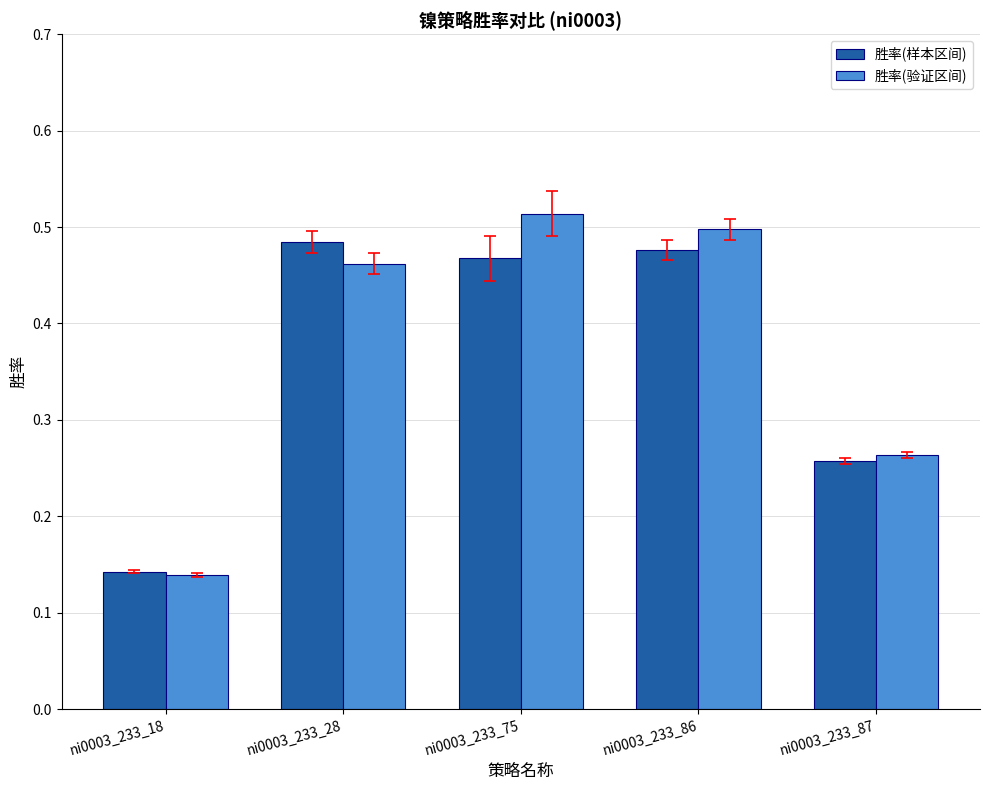

At which label does 胜率(验证区间) reach its peak?

ni0003_233_75